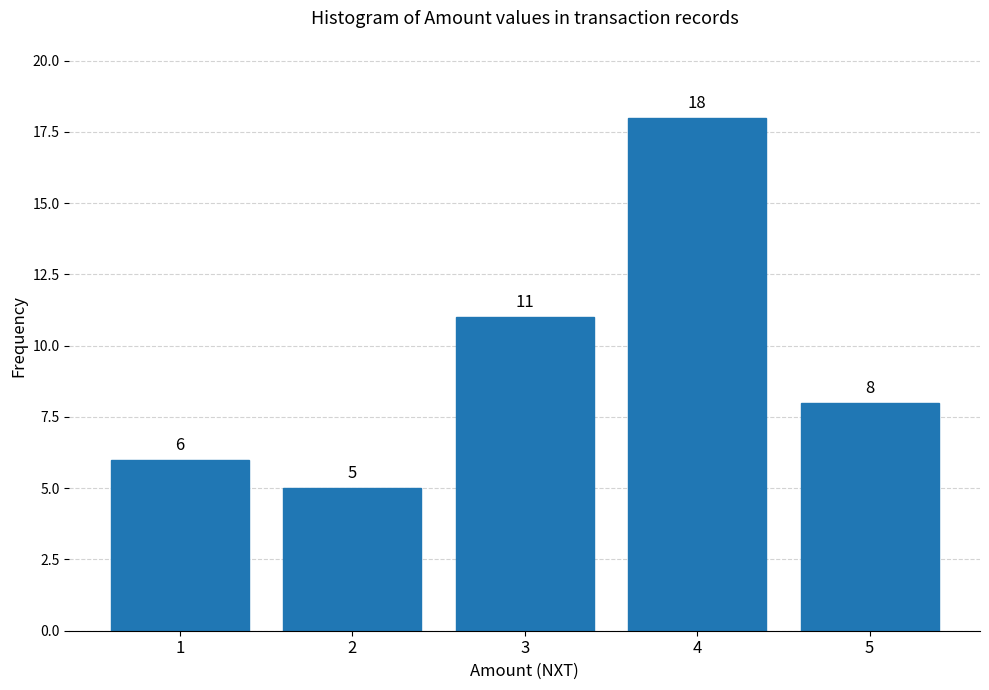

Reading left to right, list all the values displayed in this chart.

6	5	11	18	8